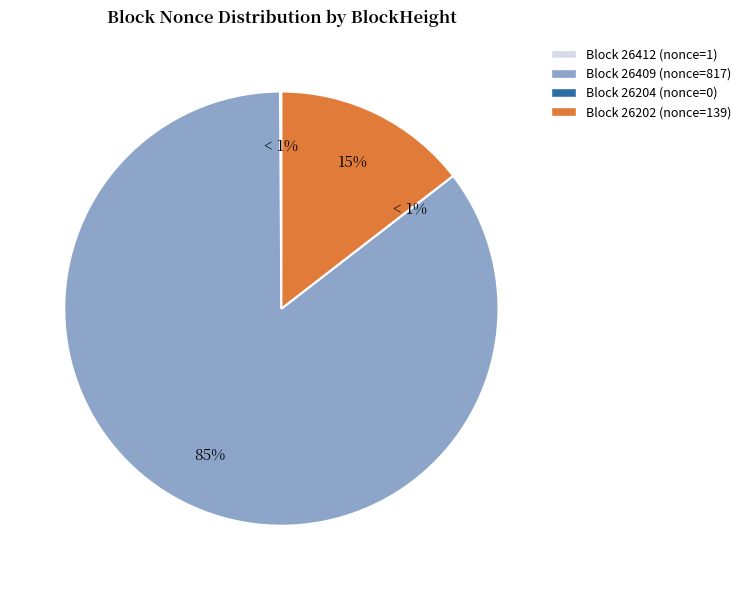

To the nearest percent, what portion does 26202 represent?

15%